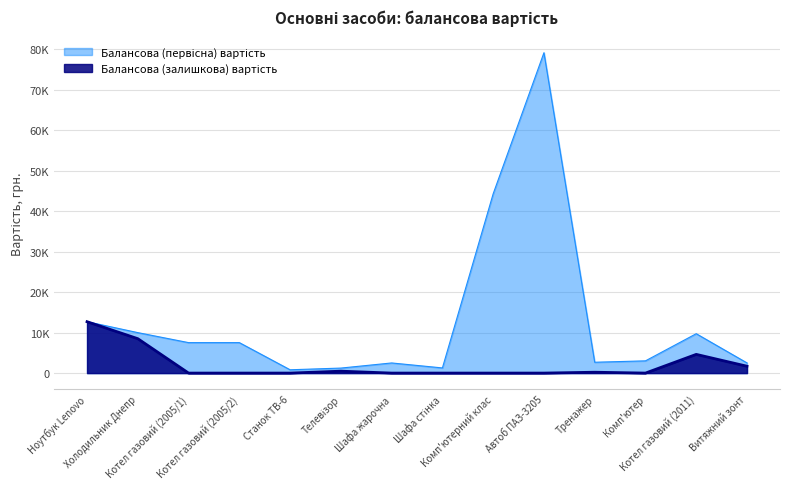

True or false: Балансова (первісна) вартість has a value of 3025.0 at Комп'ютер.

True